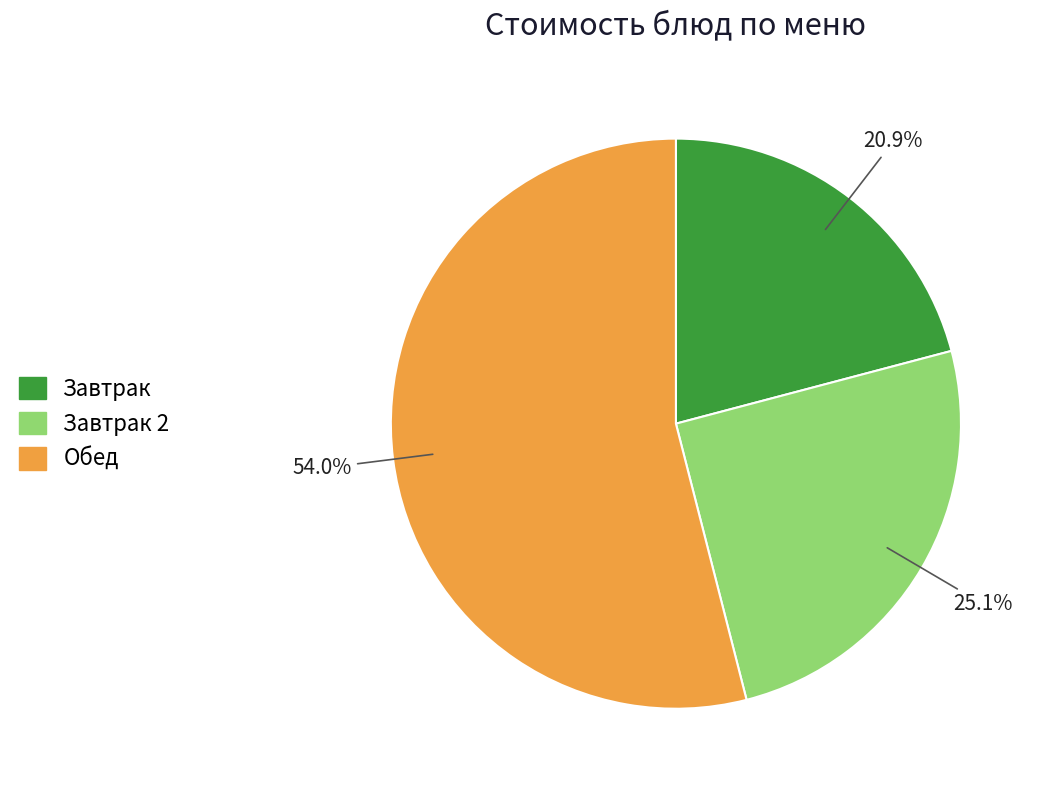

Rank the categories by value from lowest to highest.

Завтрак, Завтрак 2, Обед